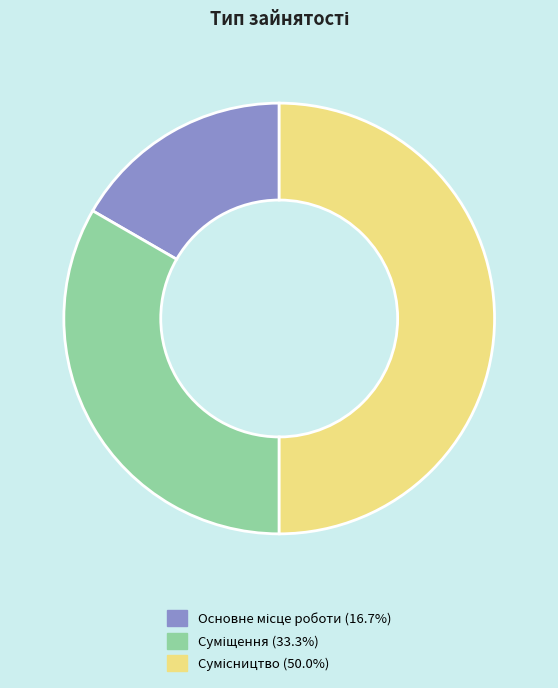

Does any single category account for the majority?

No